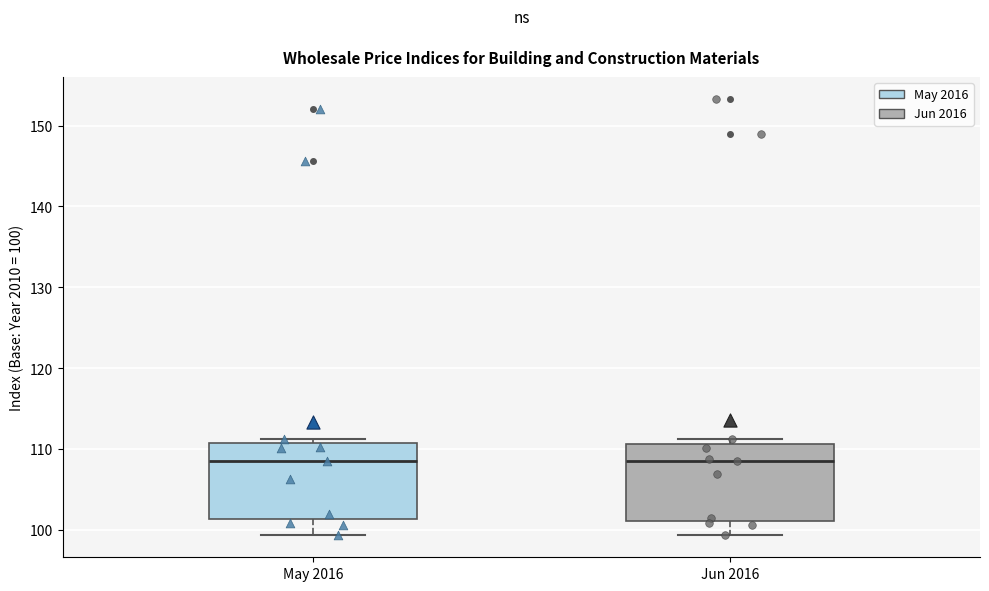

Where does the median line of the box for May 2016 sit on the y-axis? The values are not printed on the chart, so give them approximately, as read against the axis.

109